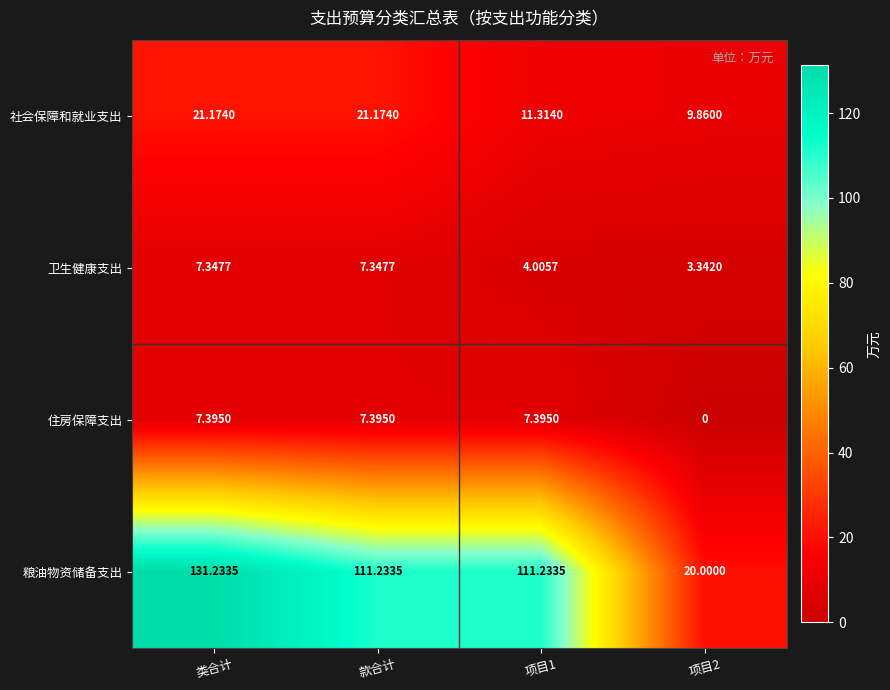

Which series changed the most between 款合计 and 项目2?

粮油物资储备支出